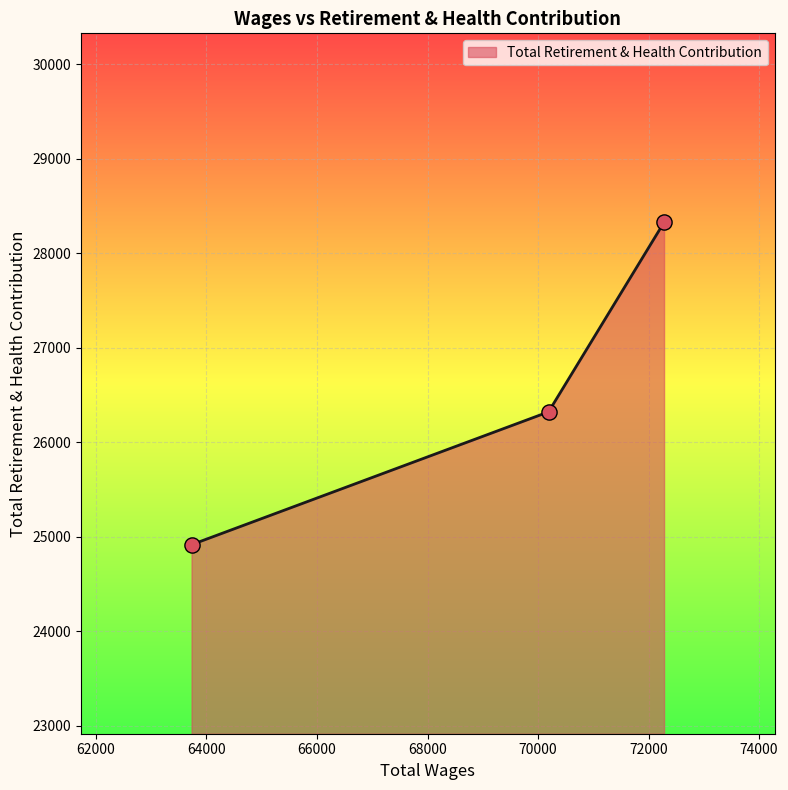

What is the ratio of the value at 70190.0 to the value at 72280.0?

0.9